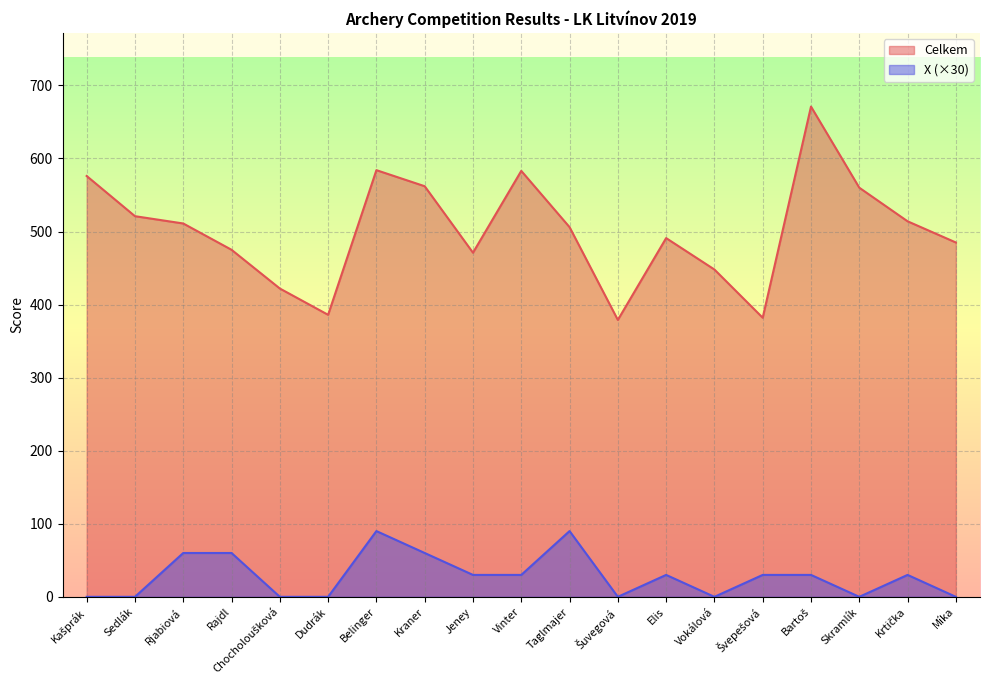

List the series in order of their peak value, highest first.

Celkem, X (×30)